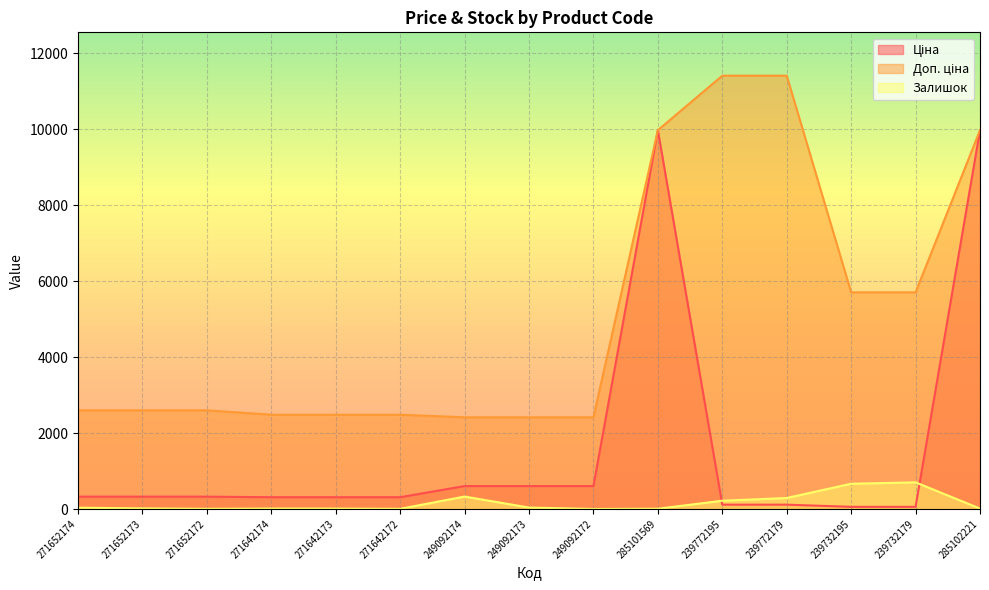

True or false: Доп. ціна has more than 1 interior local peaks.

False